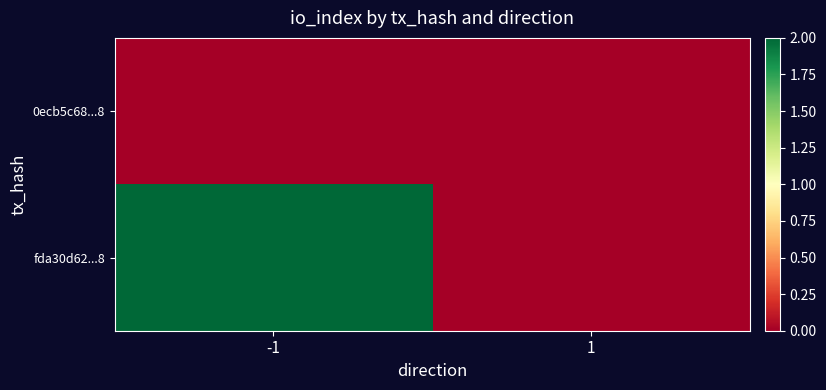

At how many categories does at least one series exceed 1?

1